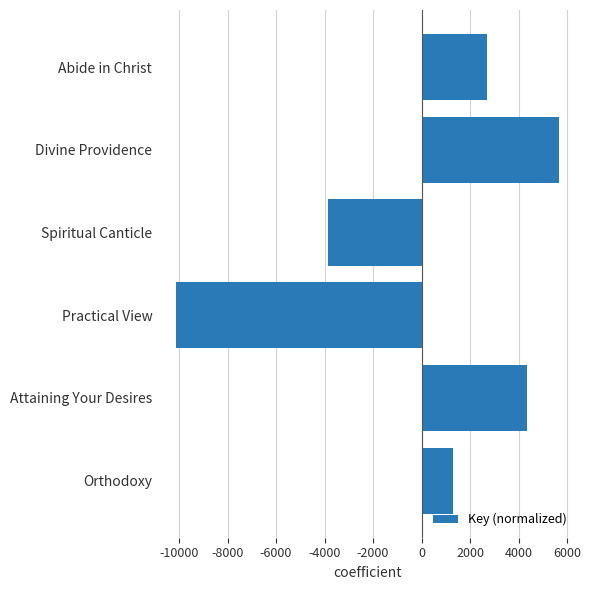

The chart shows a value of 1288.8 at Orthodoxy. True or false?

True